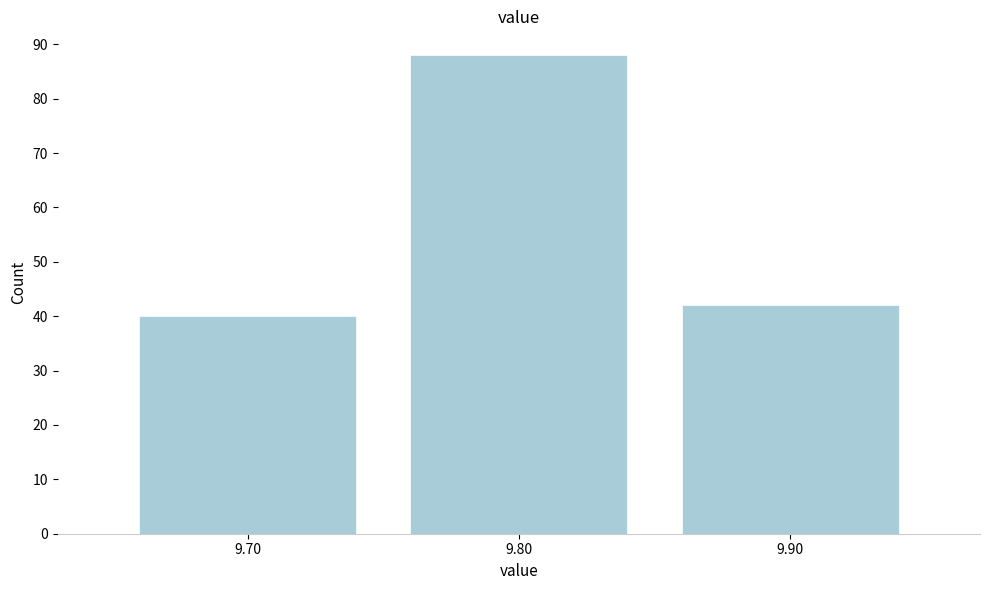

Reading left to right, transcribe this chart: for each bar, give the range it covers on the x-axis and its height. The values are not printed on the chart, so give them approximately, as read against the axis.

9.65 to 9.75: 40
9.75 to 9.85: 88
9.85 to 9.95: 42